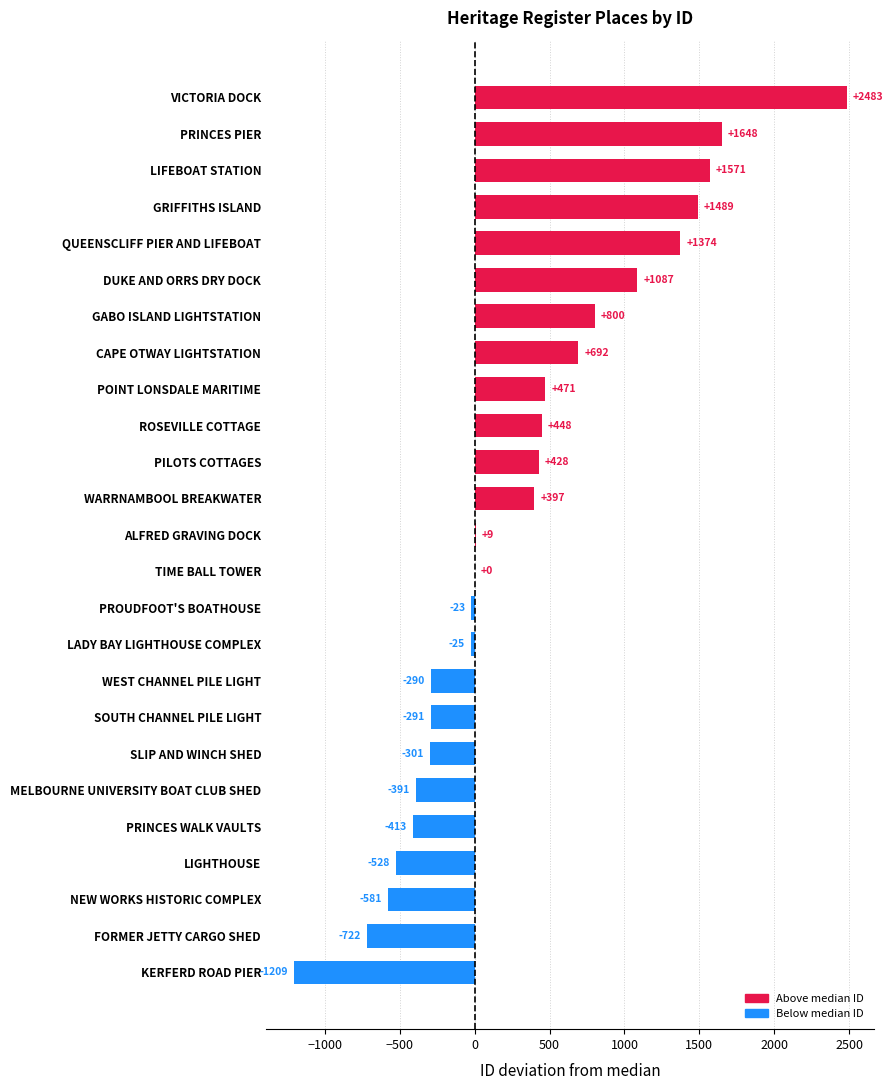

What is the sum of the values at PRINCES PIER and PRINCES WALK VAULTS?

1235